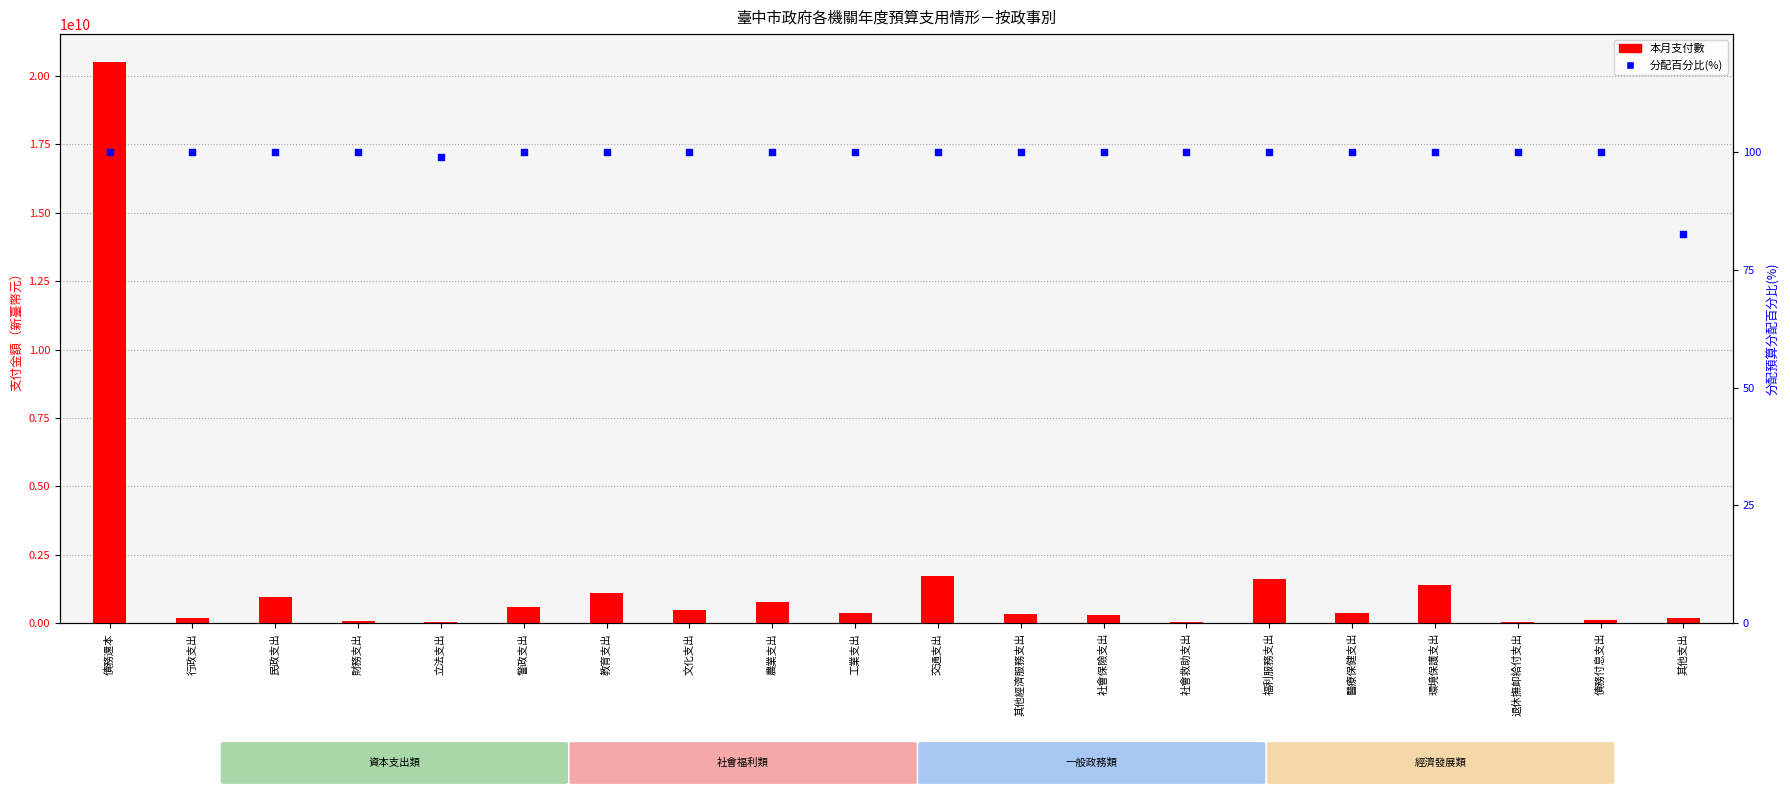

What are all the series names shown in the legend?

本月支付數, 分配百分比(%)